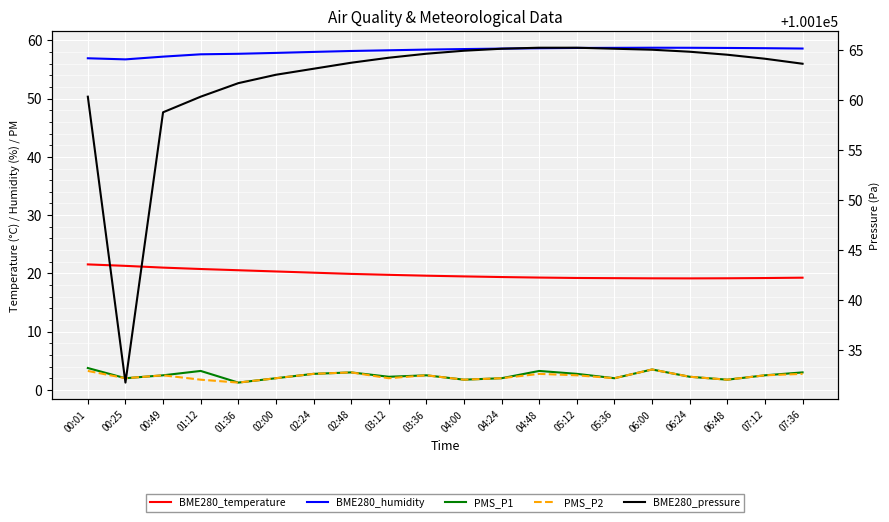

What is the label of the 4th point from the left?

01:12